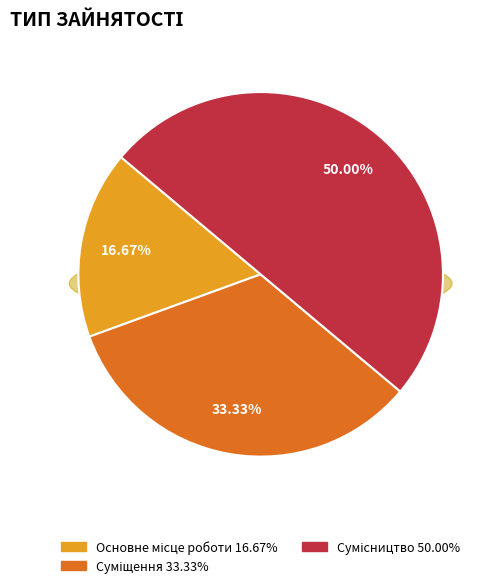

How many slices are in this pie chart?

3